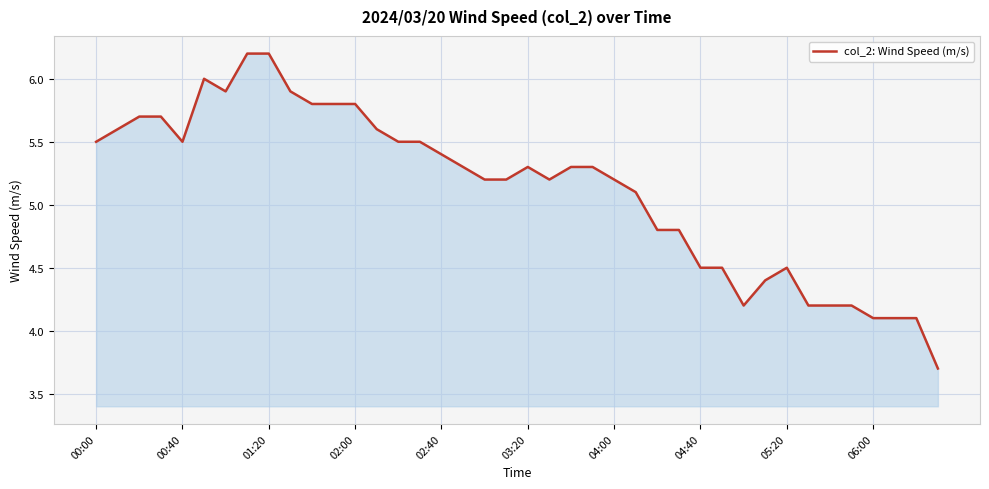

What is the smallest value displayed?

3.7